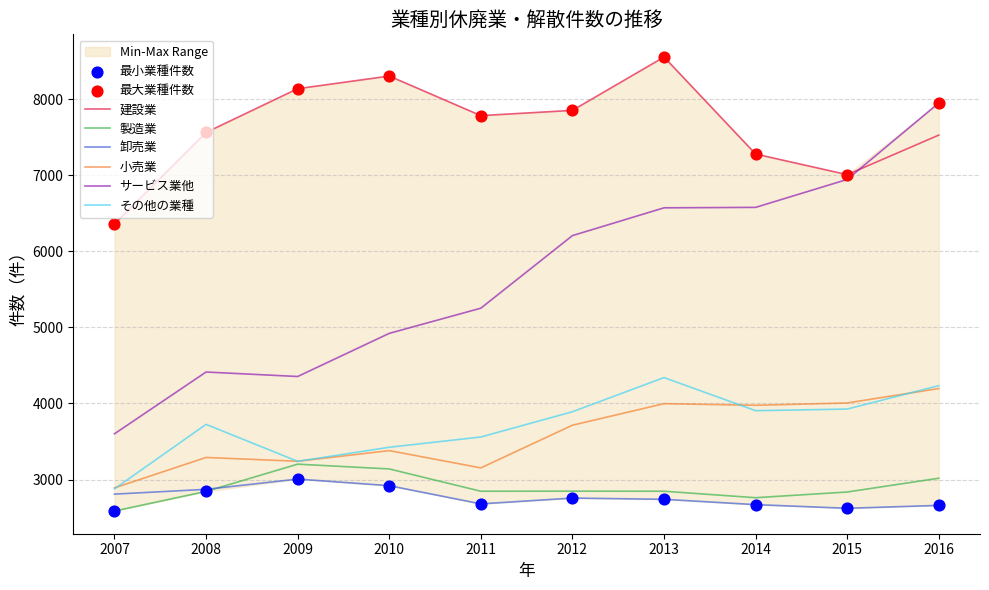

Which series has the largest total across all categories?

建設業